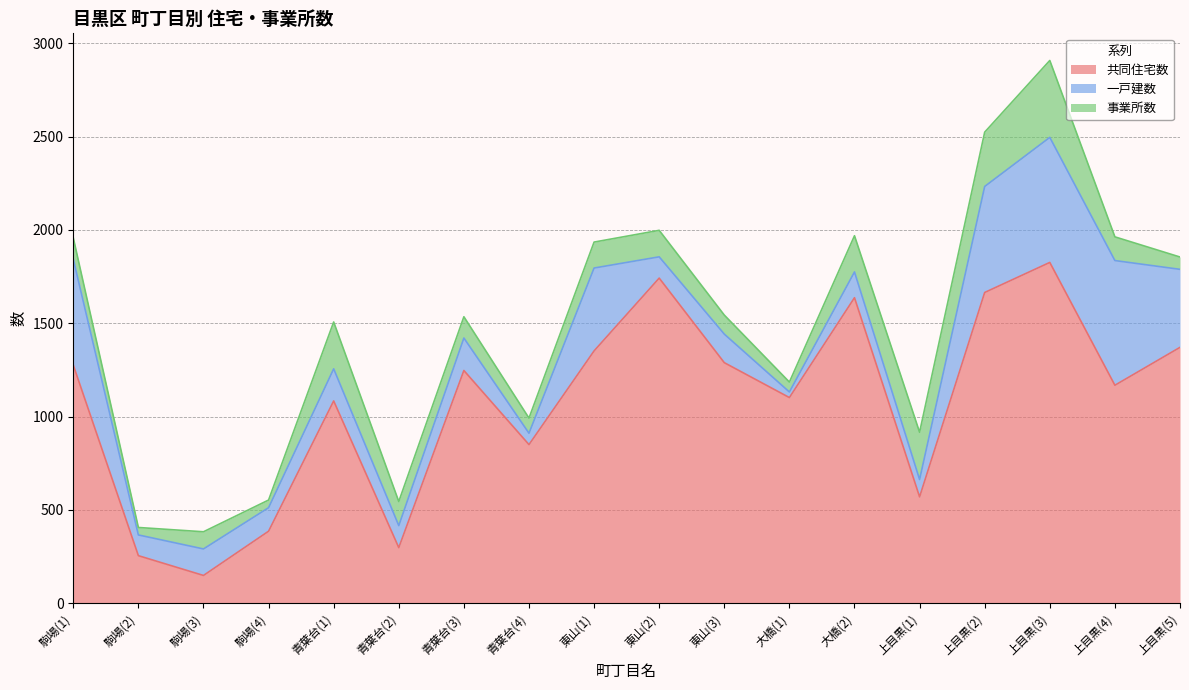

Which label corresponds to the smallest value in the chart?

大橋(1)